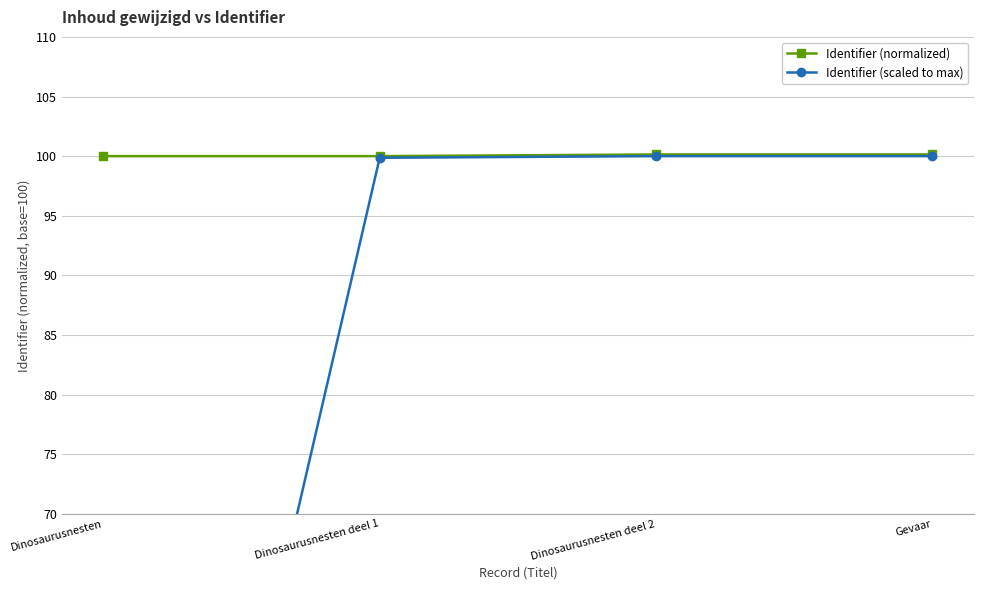

How many data points in Identifier (scaled to max) are less than 99?

1